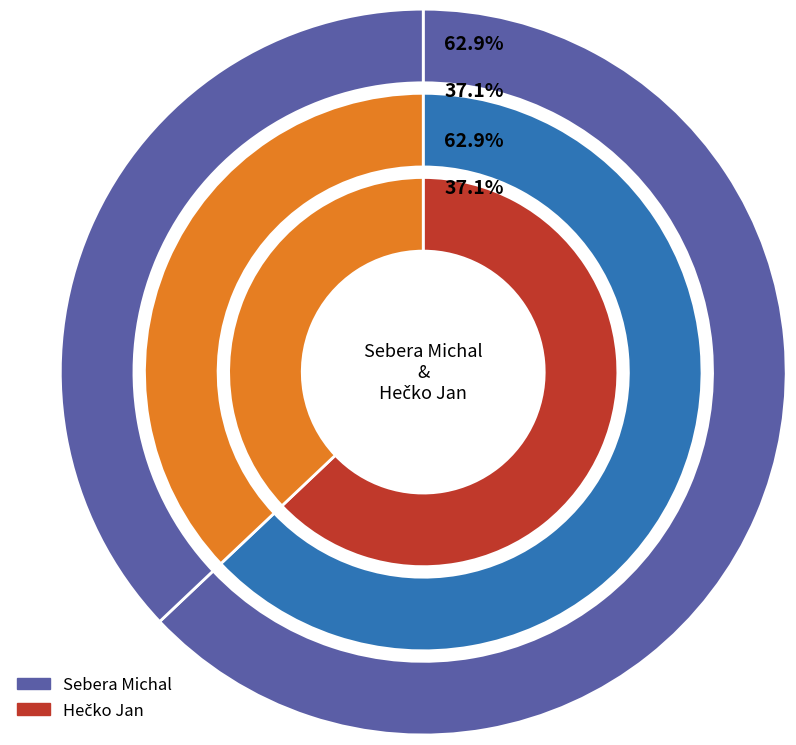

Is there a majority slice in this chart?

Yes